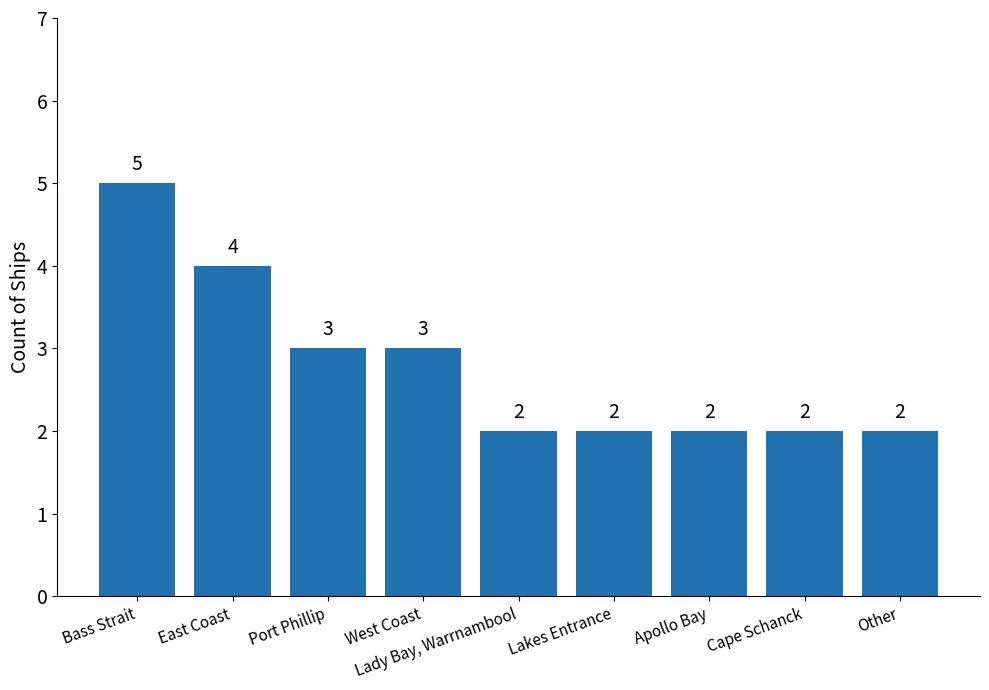

What is the label of the 3rd bar from the left?

Port Phillip